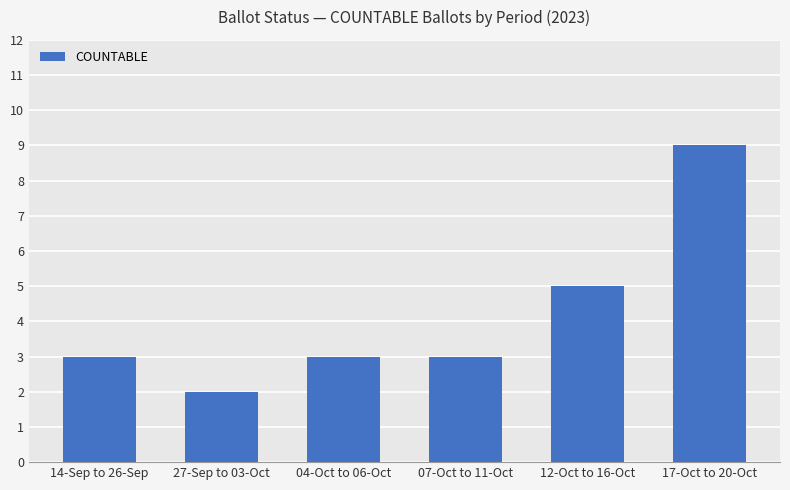

Is it true that the value at 27-Sep to 03-Oct is 3?

False